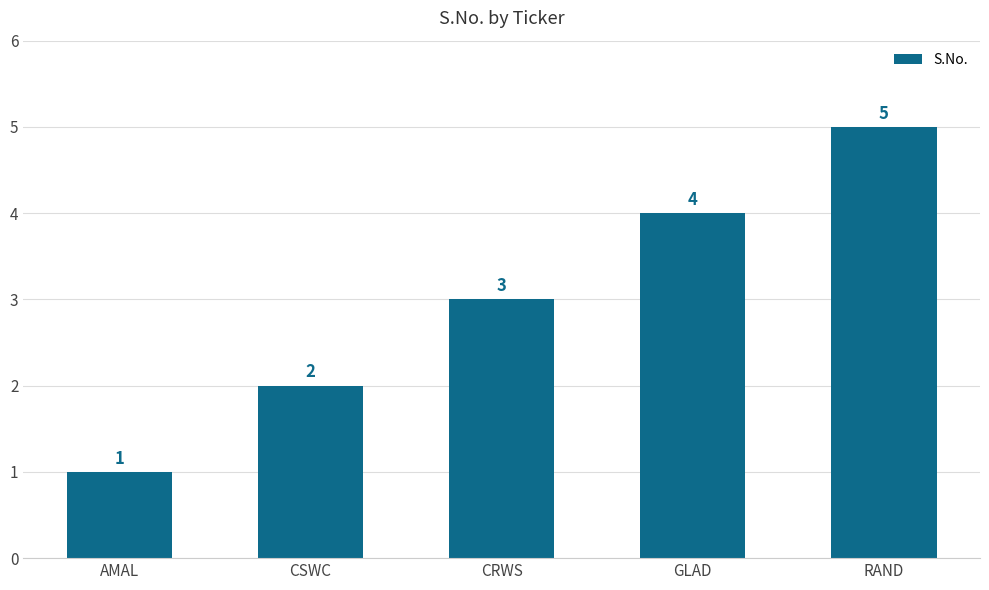

What is the difference between the maximum and second lowest values?

3